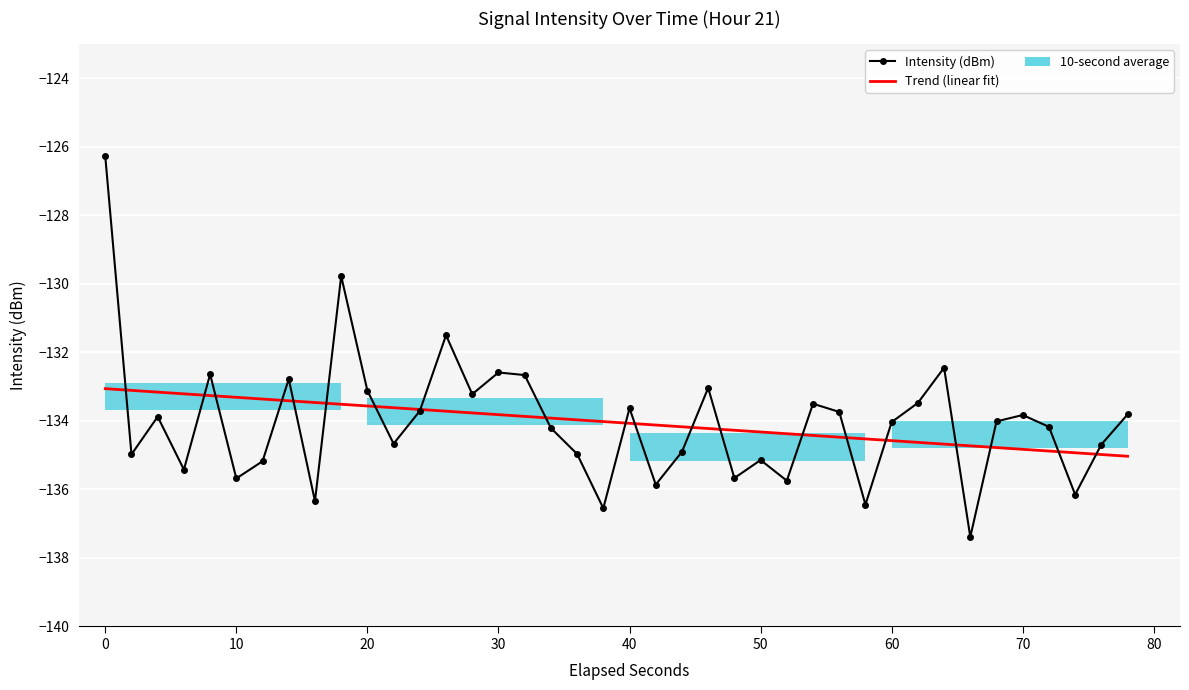

True or false: Trend (linear fit) and Intensity (dBm) cross at least once.

True